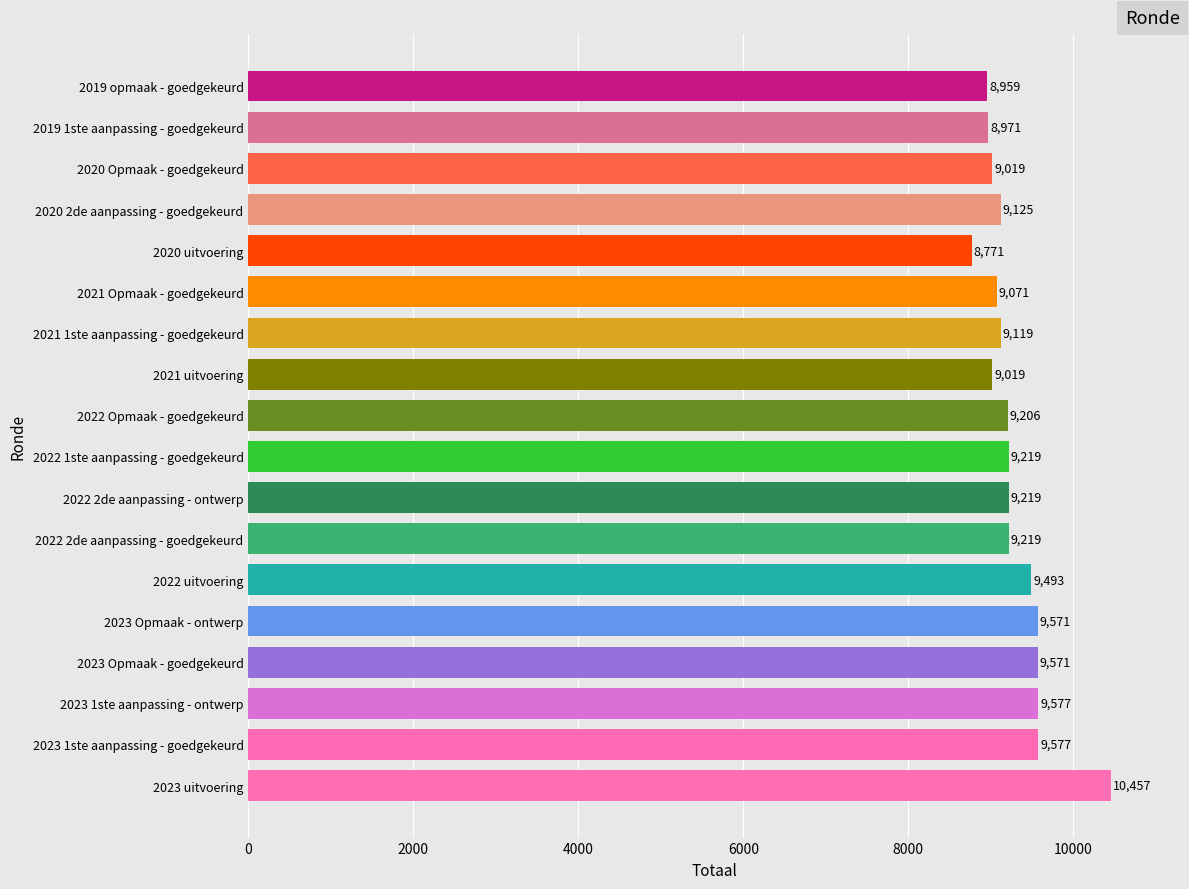

The chart shows a value of 4881 at 2020 uitvoering. True or false?

False